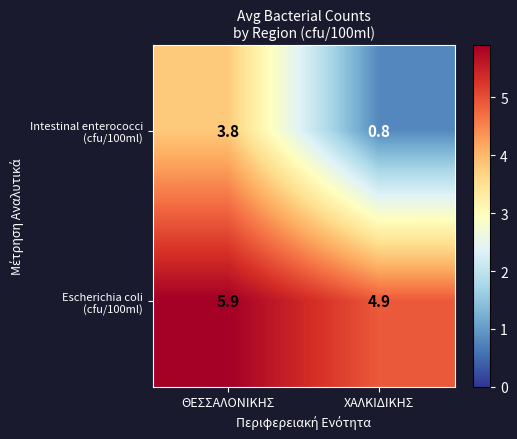

Which label corresponds to the largest value in the chart?

ΘΕΣΣΑΛΟΝΙΚΗΣ